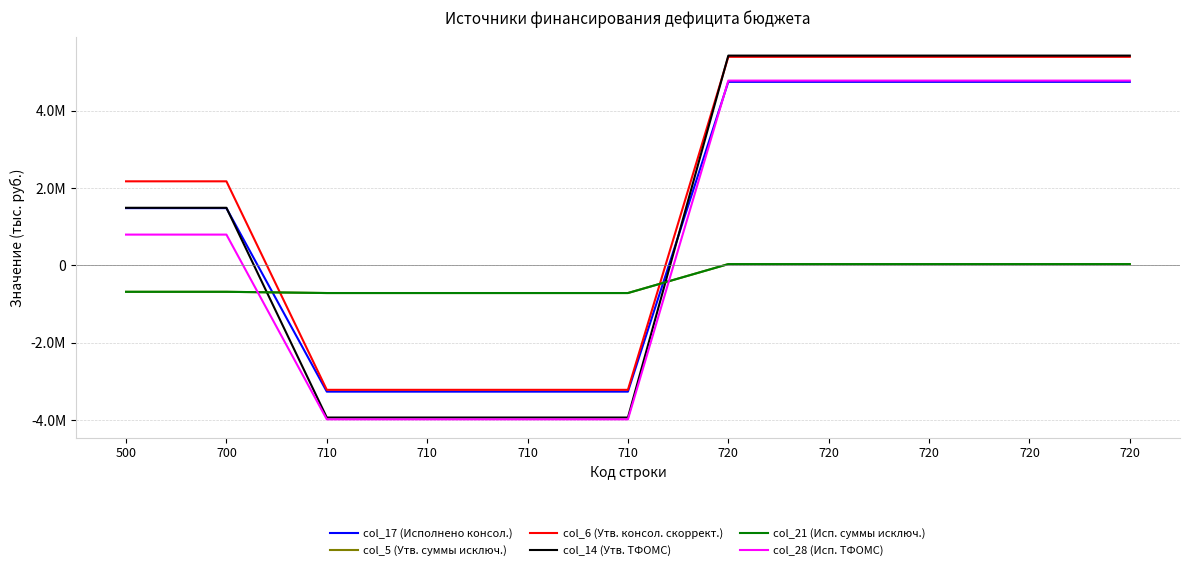

Where is col_28 (Исп. ТФОМС) nearest to the value 397346?

500